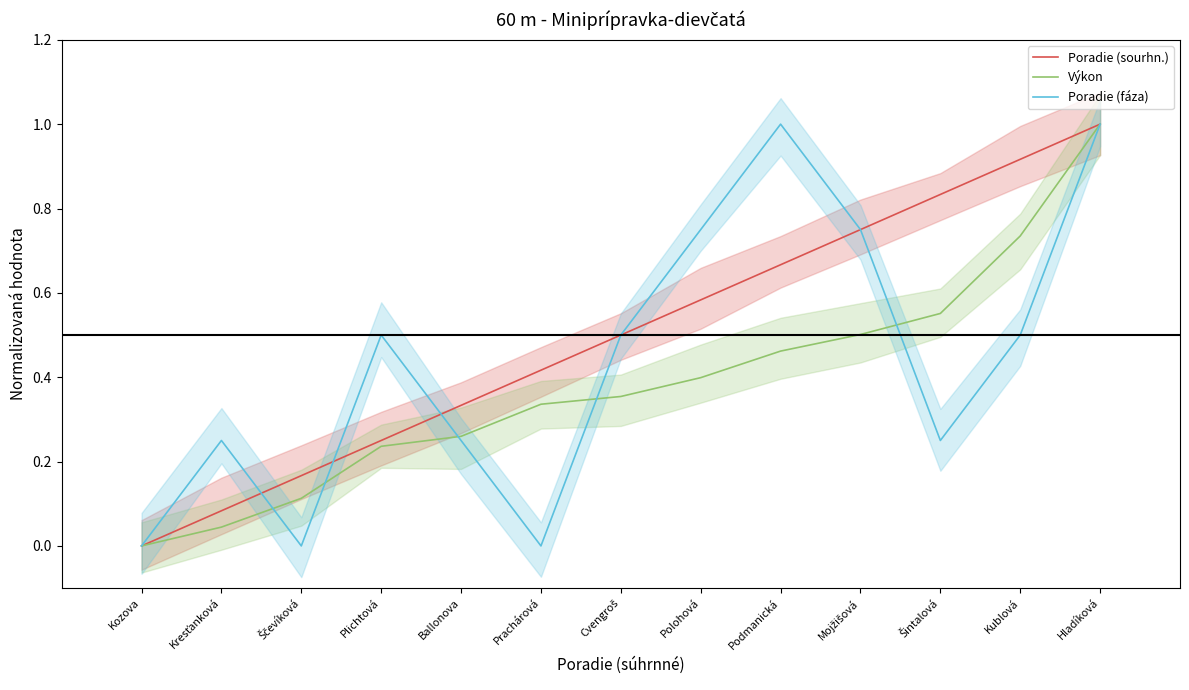

How many positive values does the Poradie (sourhn.) series have?

12